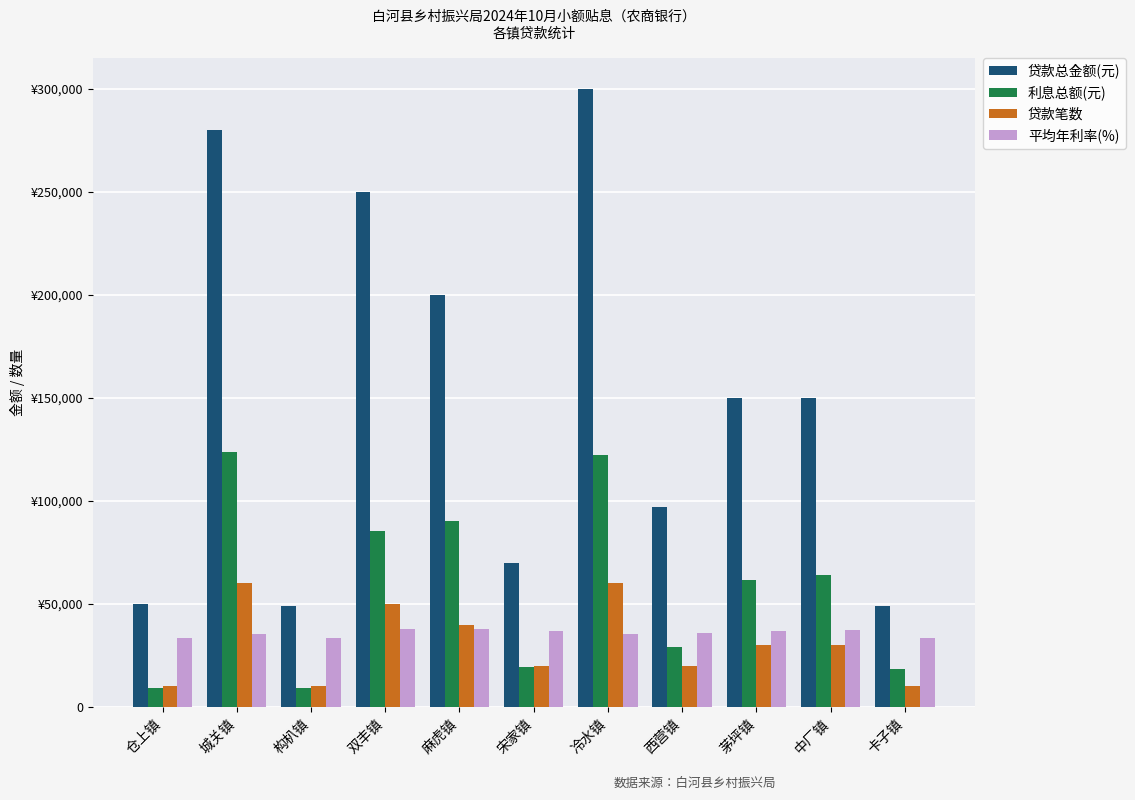

What are all the series names shown in the legend?

贷款总金额(元), 利息总额(元), 贷款笔数, 平均年利率(%)